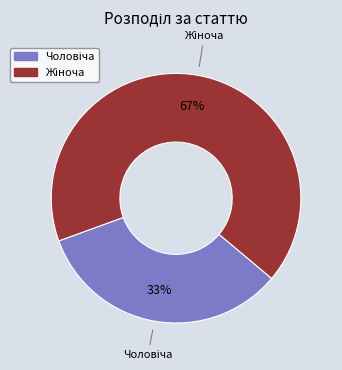

Is there a majority slice in this chart?

Yes